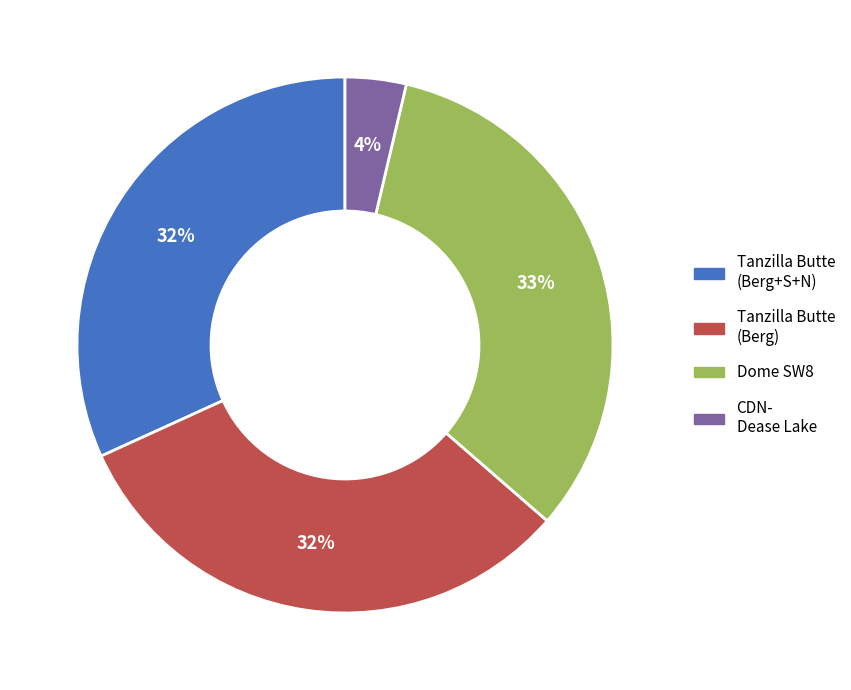

Is there any slice that represents more than half of the pie?

No